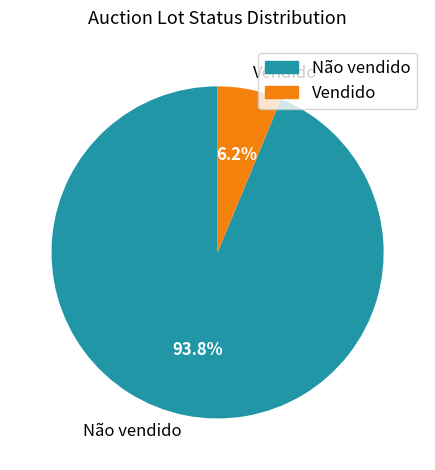

What percentage do Não vendido and Vendido together represent?

100.0%